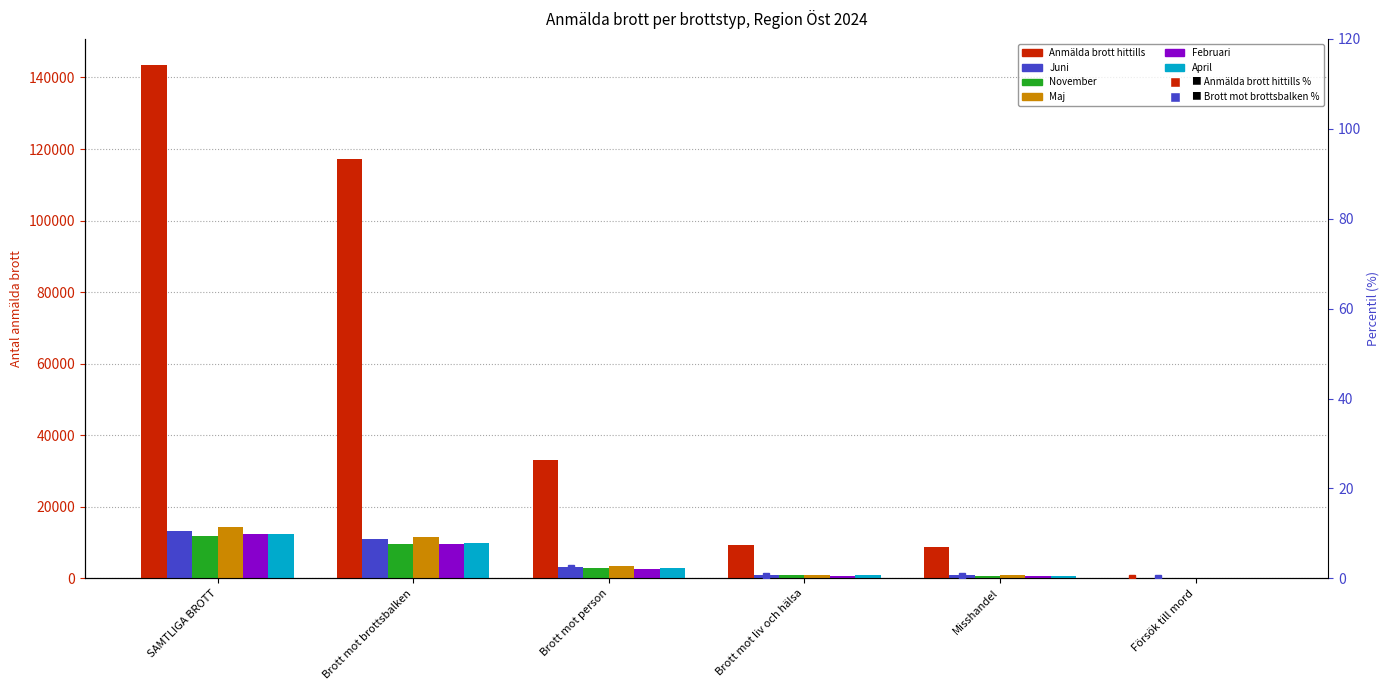

What is the sum of the April values at Brott mot brottsbalken and Brott mot person?

12719